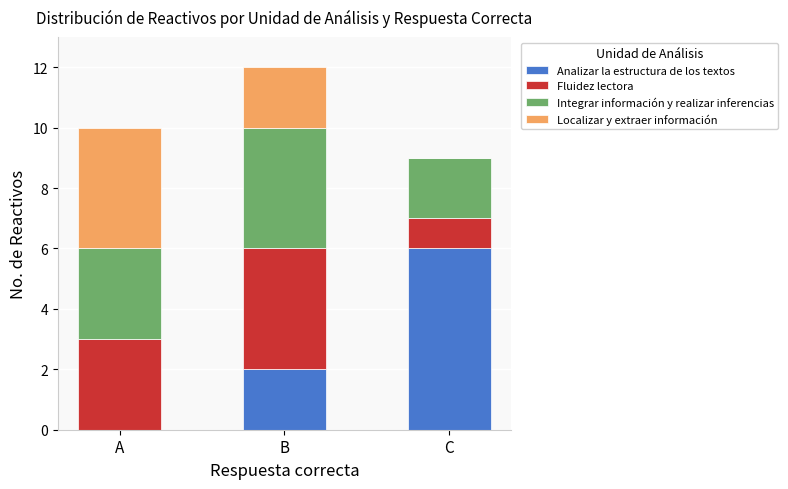

At which category is the sum across all series the highest?

B